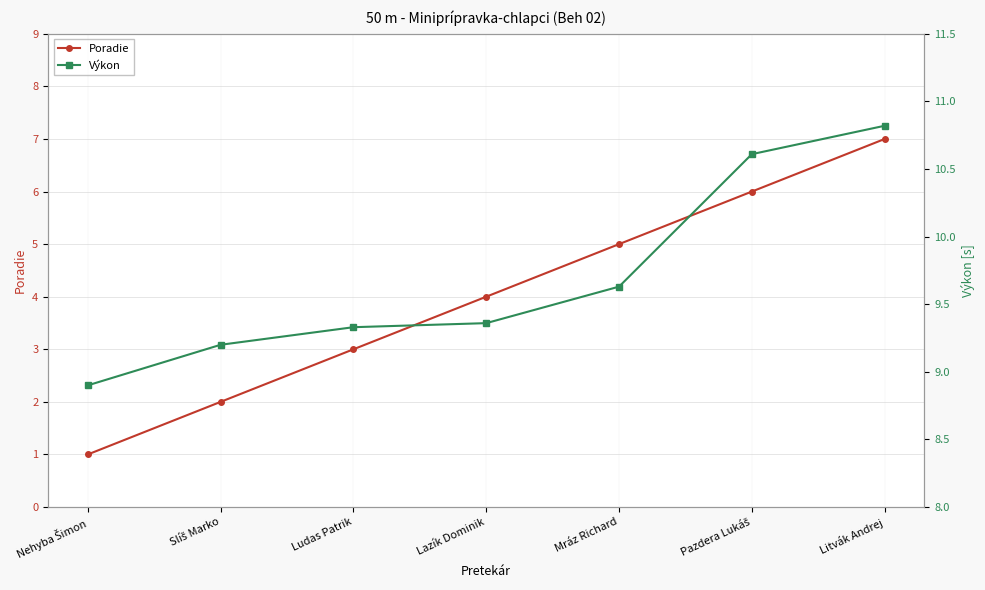

Rank the series by their average value, from highest to lowest.

Výkon, Poradie